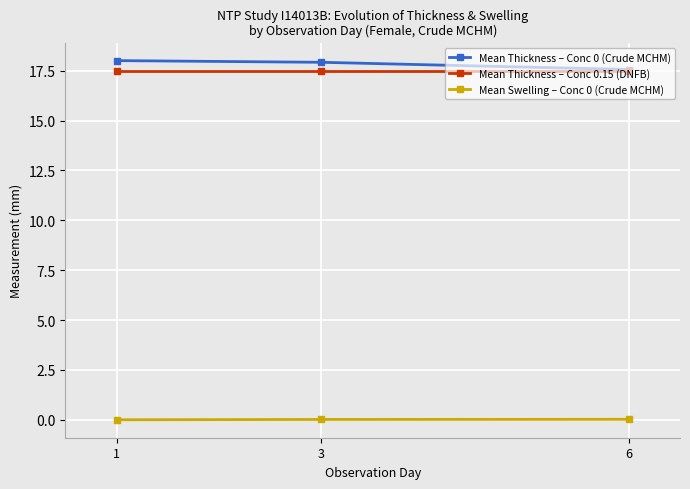

True or false: Mean Thickness – Conc 0 (Crude MCHM) has a value of 31.1 at 6.

False